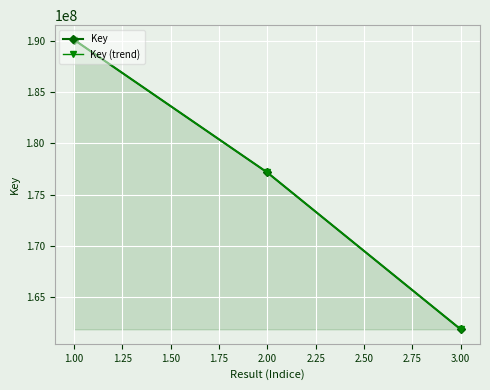

How many lines are shown in the chart?

2